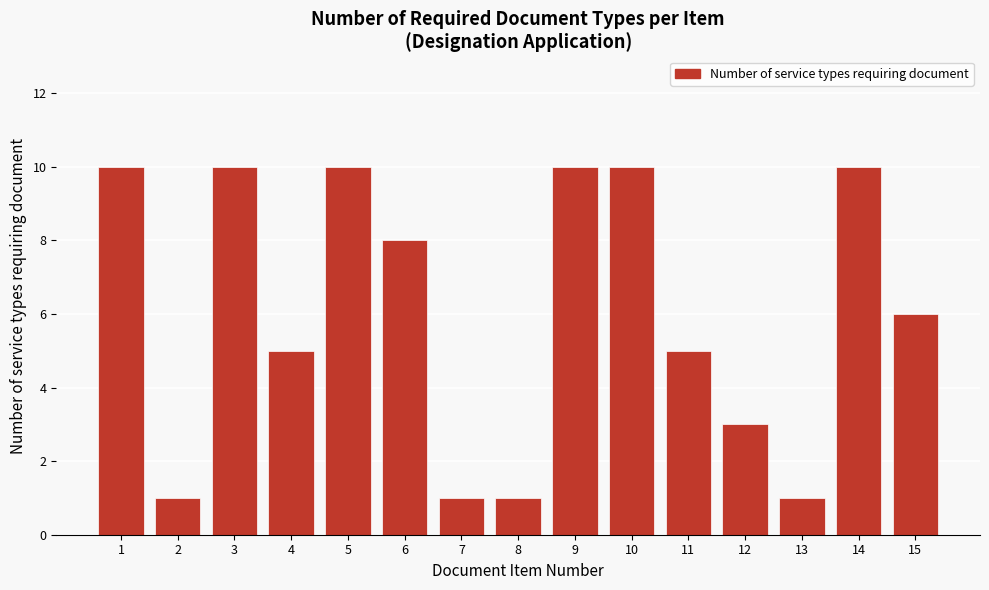

Reading right to left, extract all data points from this chart.

15=6	14=10	13=1	12=3	11=5	10=10	9=10	8=1	7=1	6=8	5=10	4=5	3=10	2=1	1=10